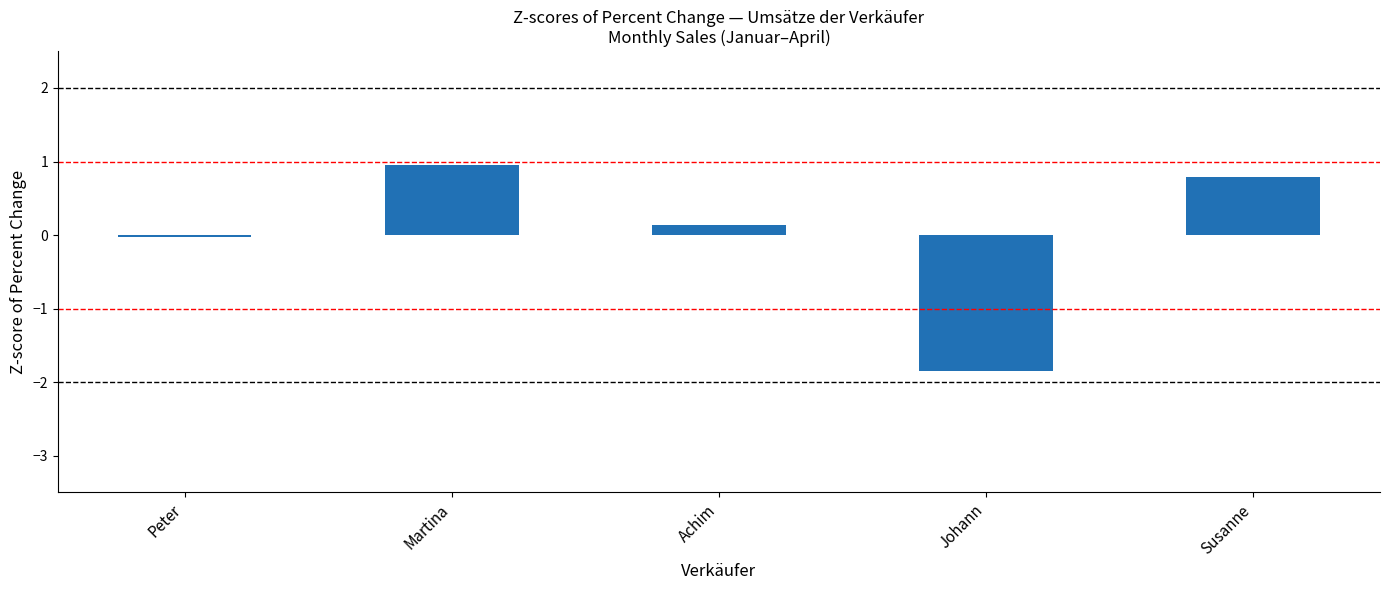

List the labels in order of value, smallest first.

Johann, Peter, Achim, Susanne, Martina